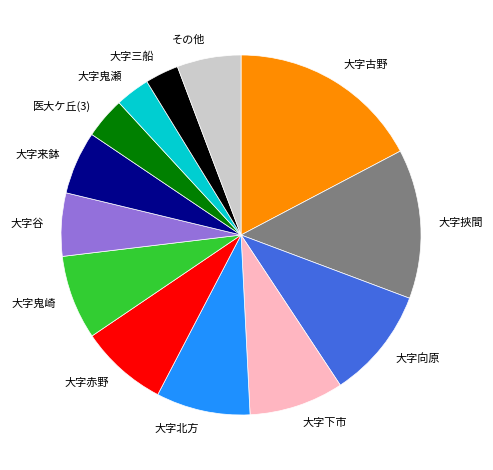

How many segments does this pie chart have?

13